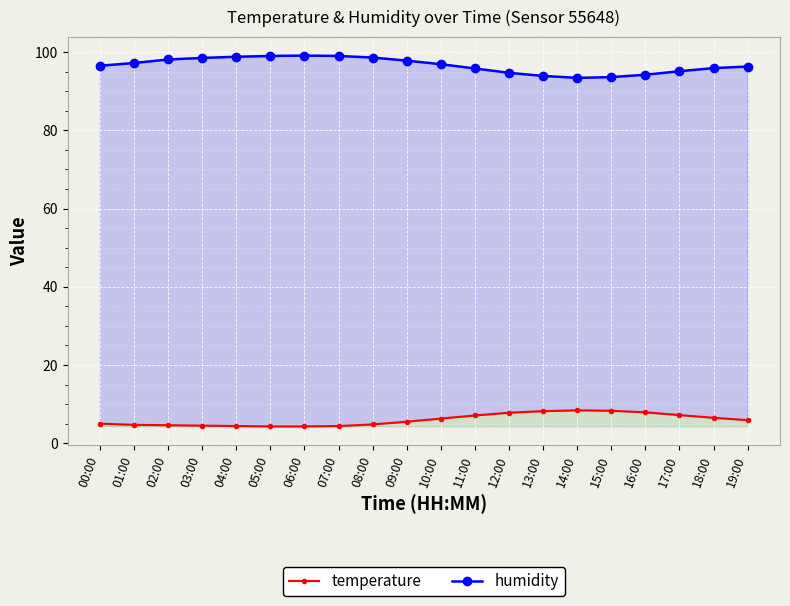

True or false: humidity has more than 1 points higher than both neighbors.

False